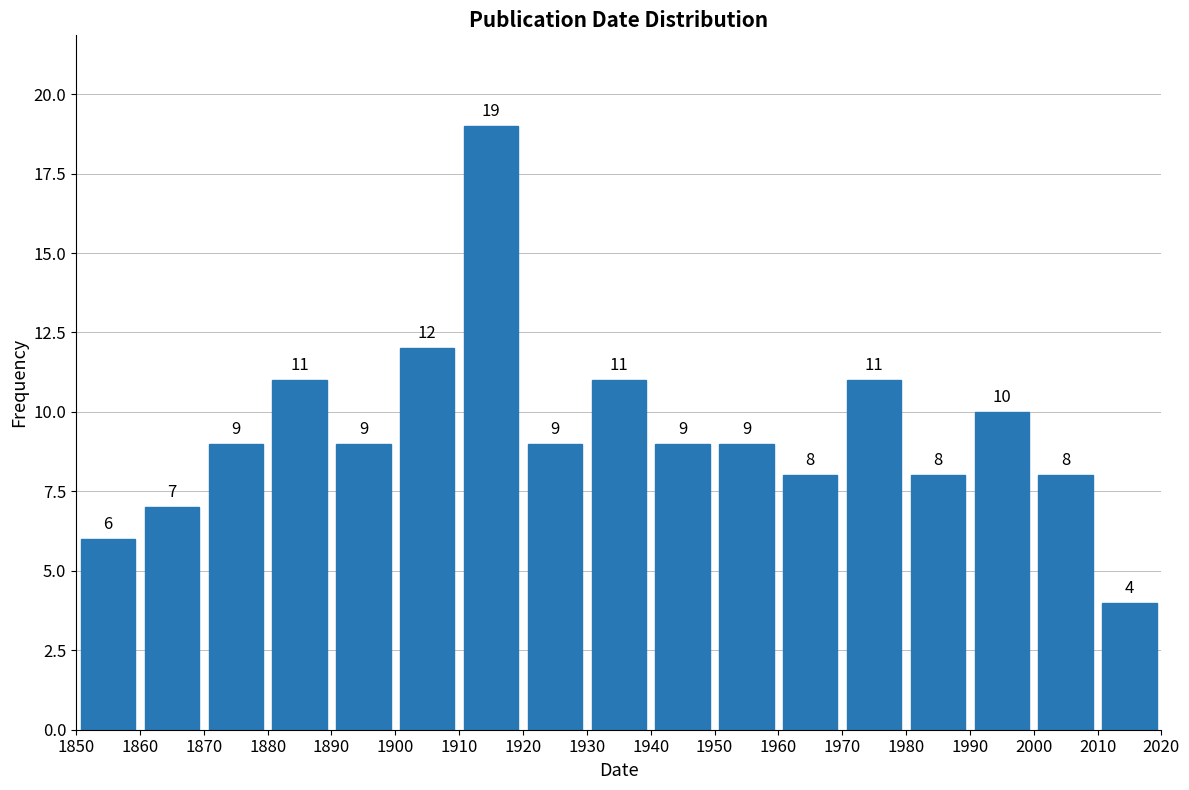

Reading left to right, transcribe this chart: for each bar, give the range it covers on the x-axis and its height.

1850 to 1860: 6
1860 to 1870: 7
1870 to 1880: 9
1880 to 1890: 11
1890 to 1900: 9
1900 to 1910: 12
1910 to 1920: 19
1920 to 1930: 9
1930 to 1940: 11
1940 to 1950: 9
1950 to 1960: 9
1960 to 1970: 8
1970 to 1980: 11
1980 to 1990: 8
1990 to 2000: 10
2000 to 2010: 8
2010 to 2020: 4